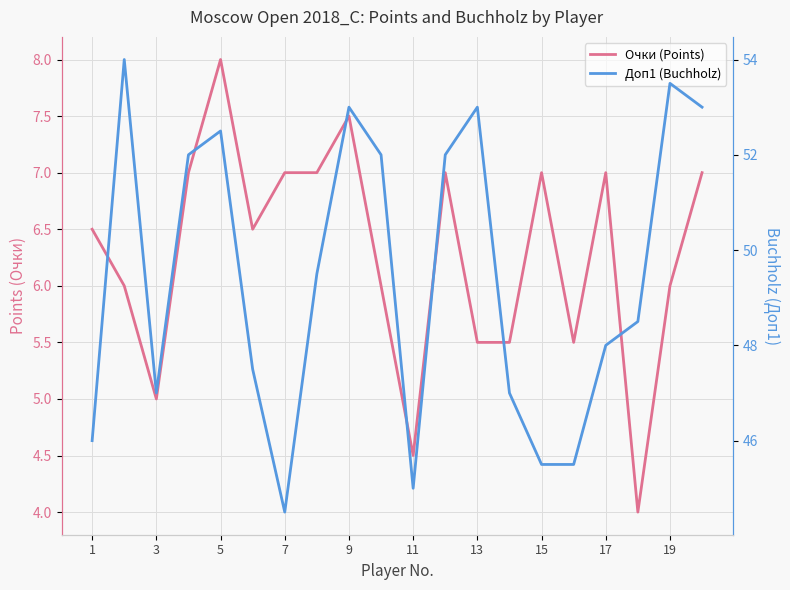

How many lines are shown in the chart?

2